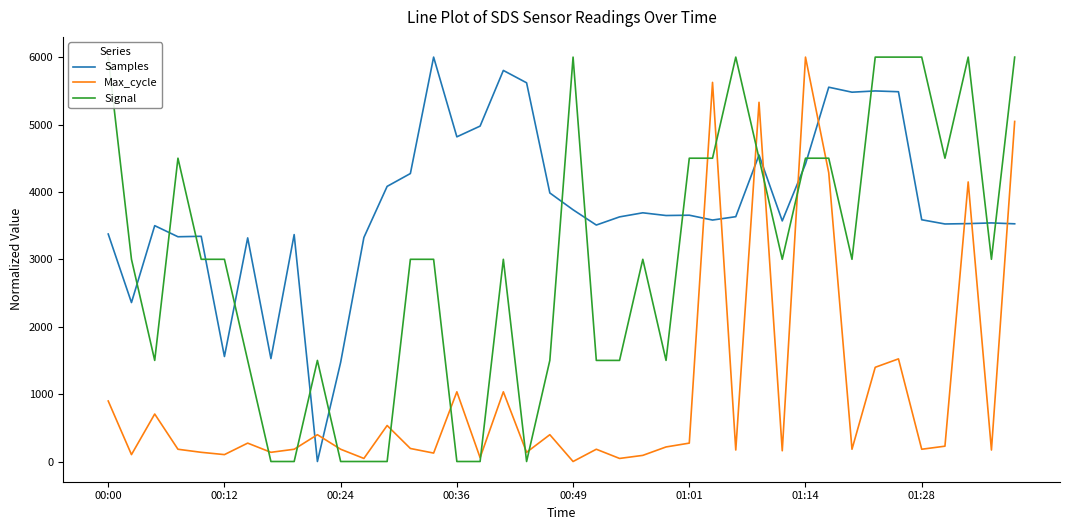

How many values in the Max_cycle series are below 193?

20